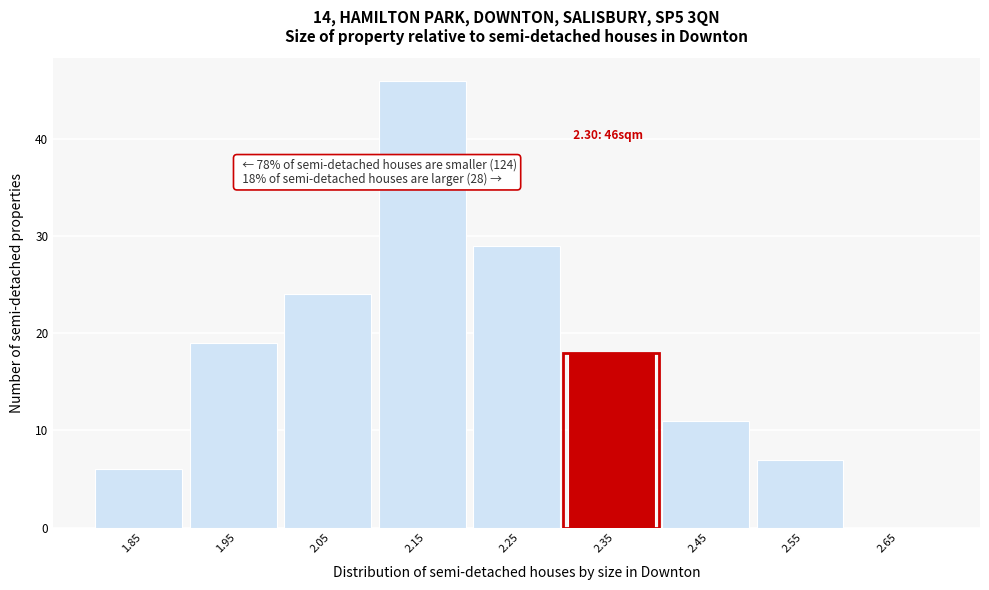

Over which range of the x-axis is the bar tallest?

2.1 to 2.2